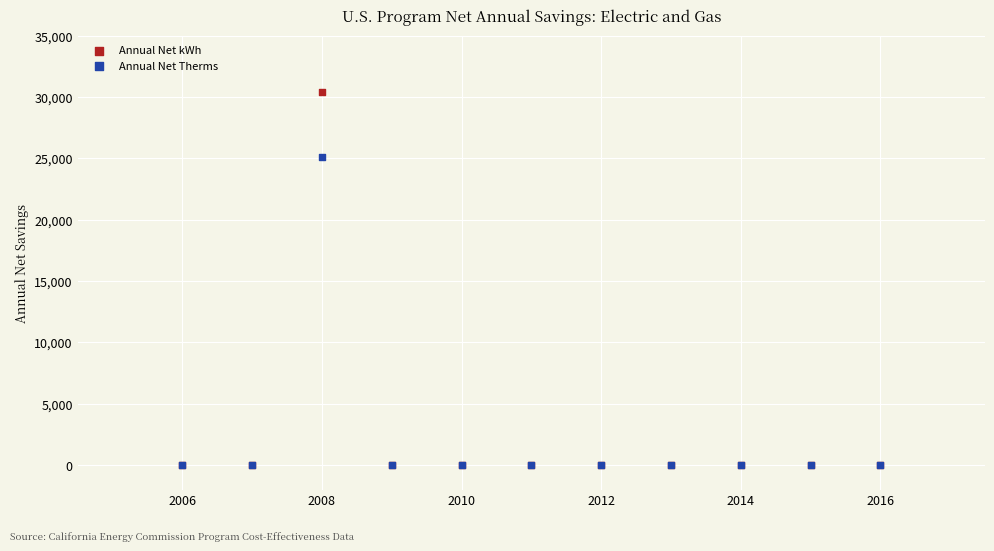

Across all series, what Y value is closest to 15196?

25146.2